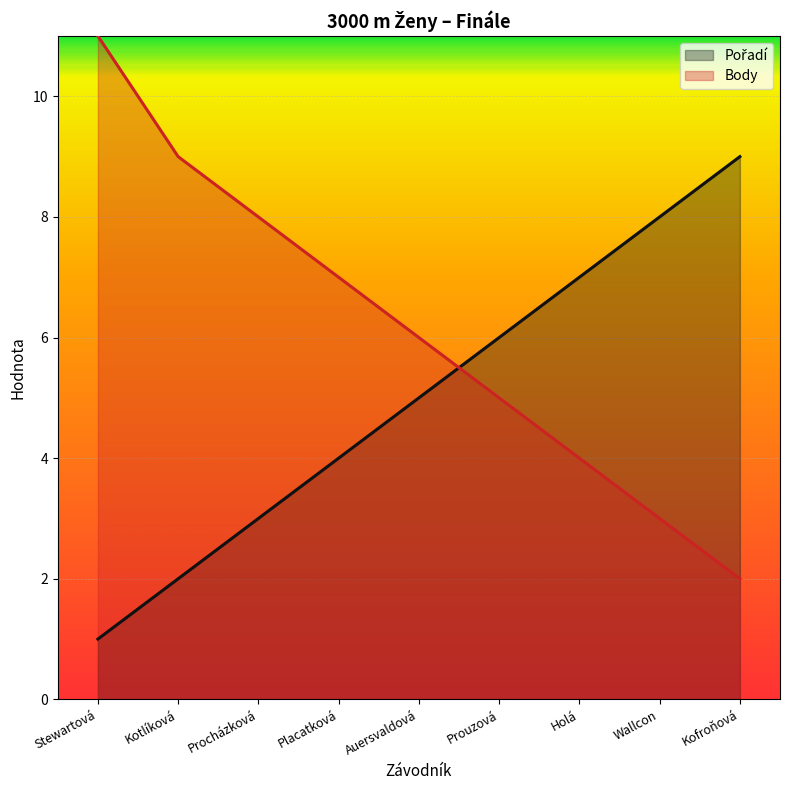

Is it true that Body equals 11 at Procházková?

False